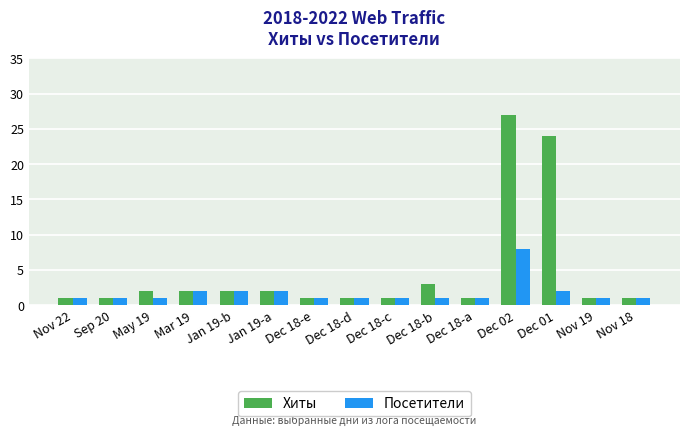

What is the lowest value of the Хиты series?

1